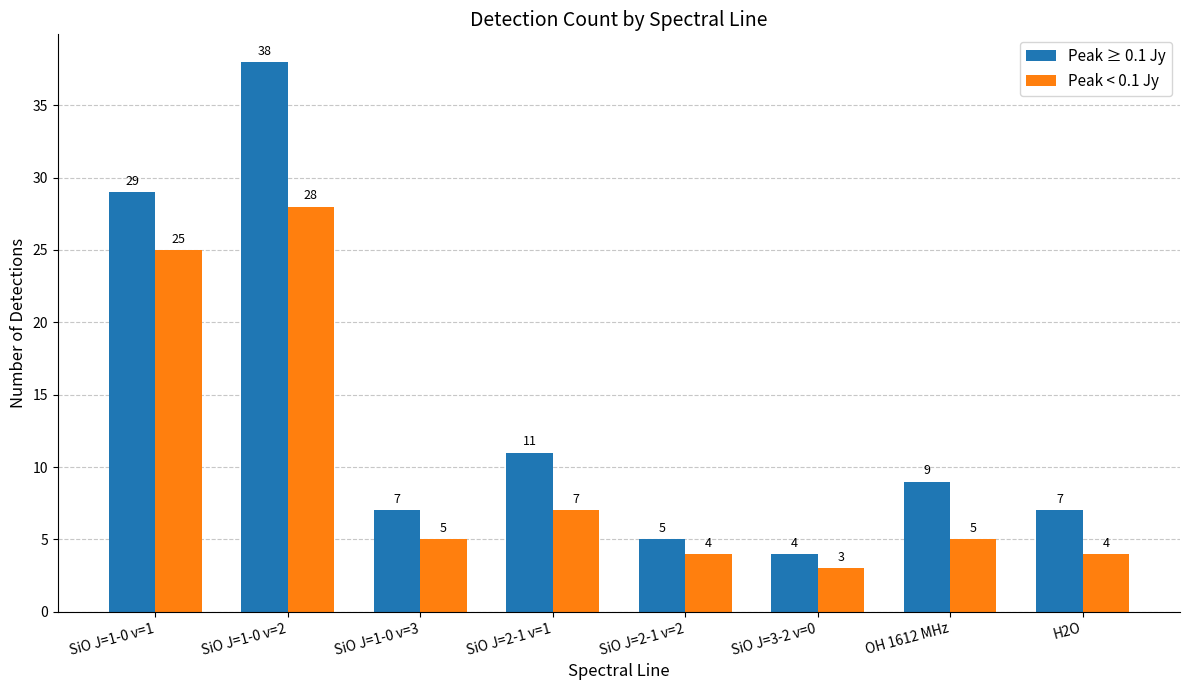

How many data points does each series have?

8